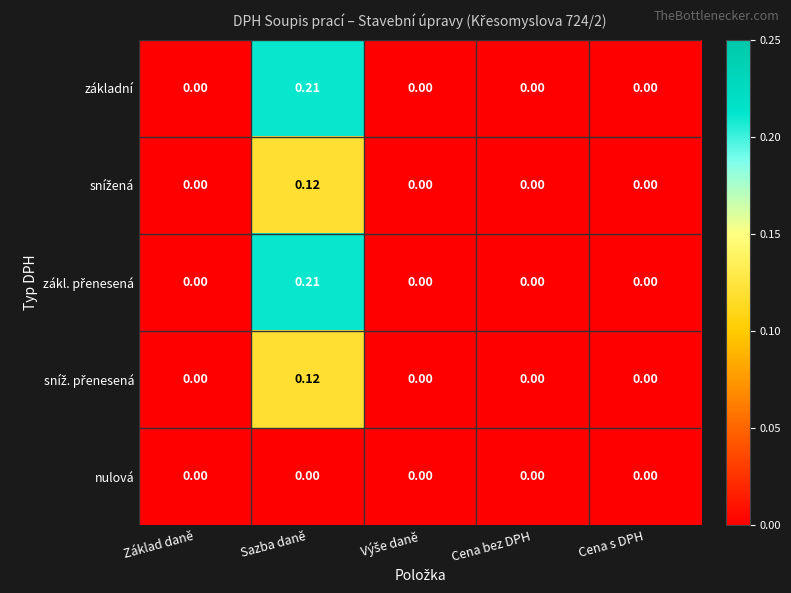

Which category has the highest value in the základní series?

Sazba daně